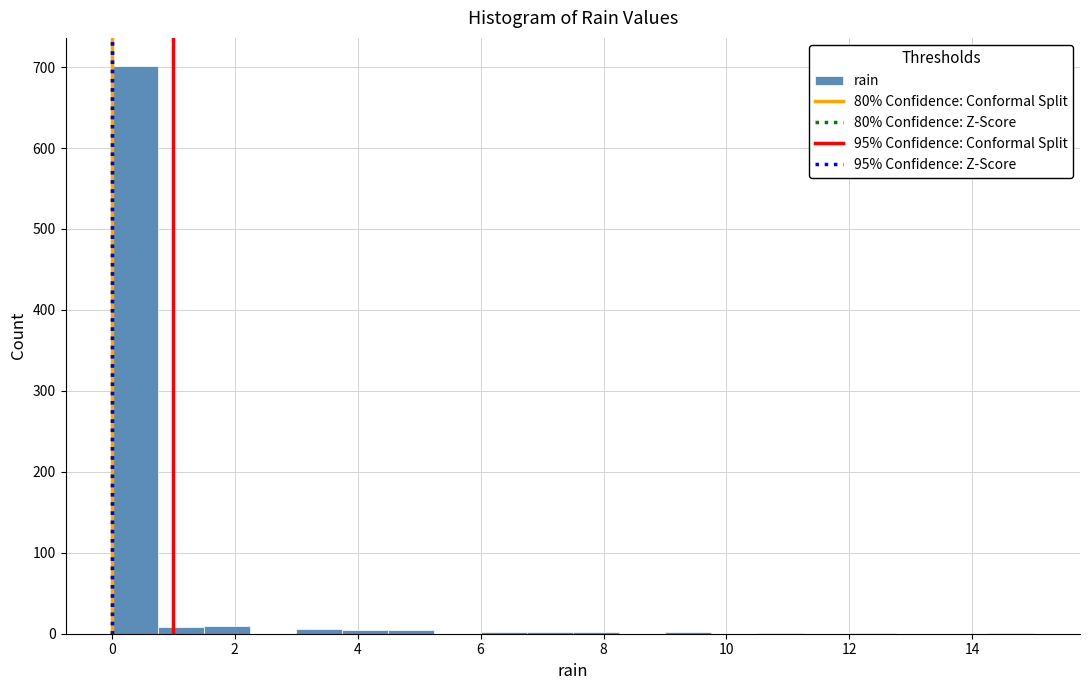

Around what value on the x-axis is the tallest bar? Give the approximate position of its centre, as read against the axis.

0.4